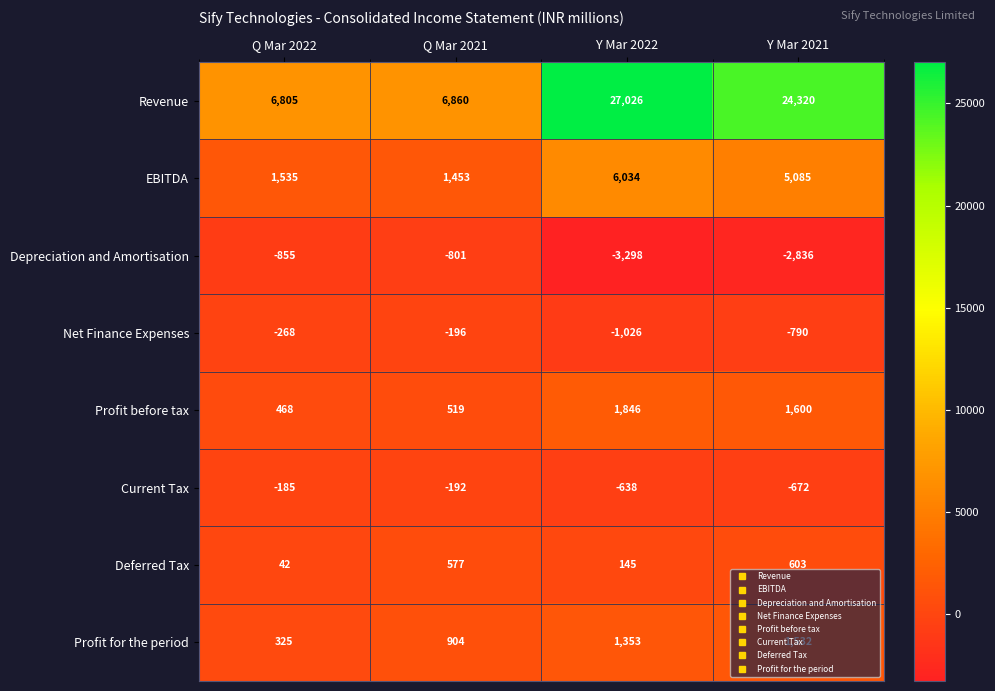

What is the spread (max minus min) of values at Y Mar 2021?

27156